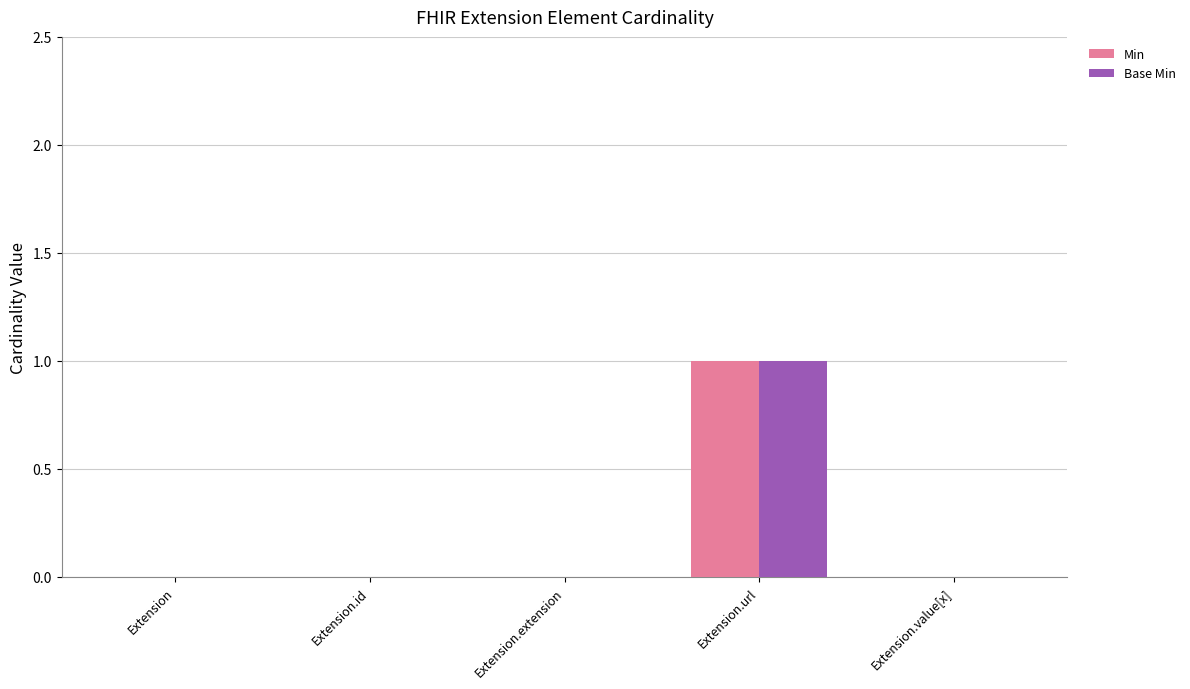

The value of Min at Extension.id is -1. True or false?

False